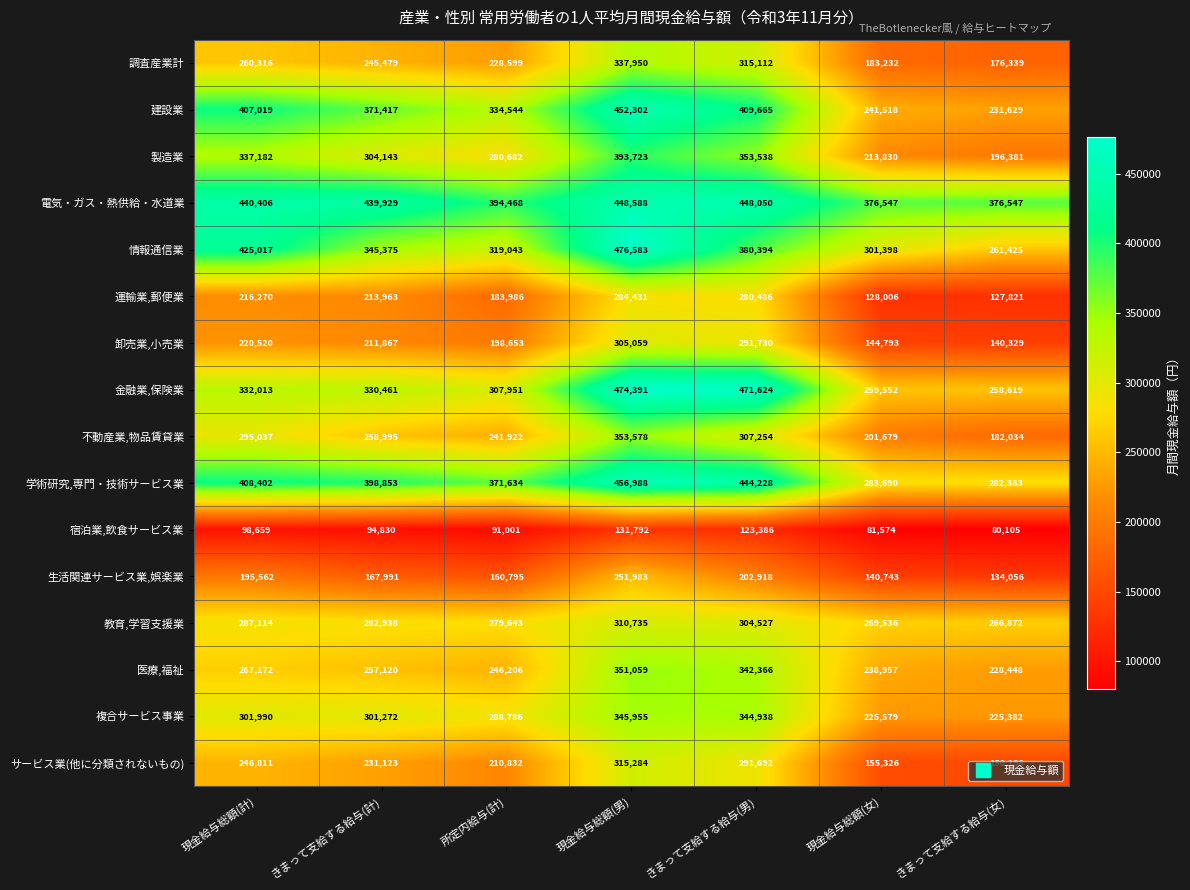

What is the smallest value displayed?

80105